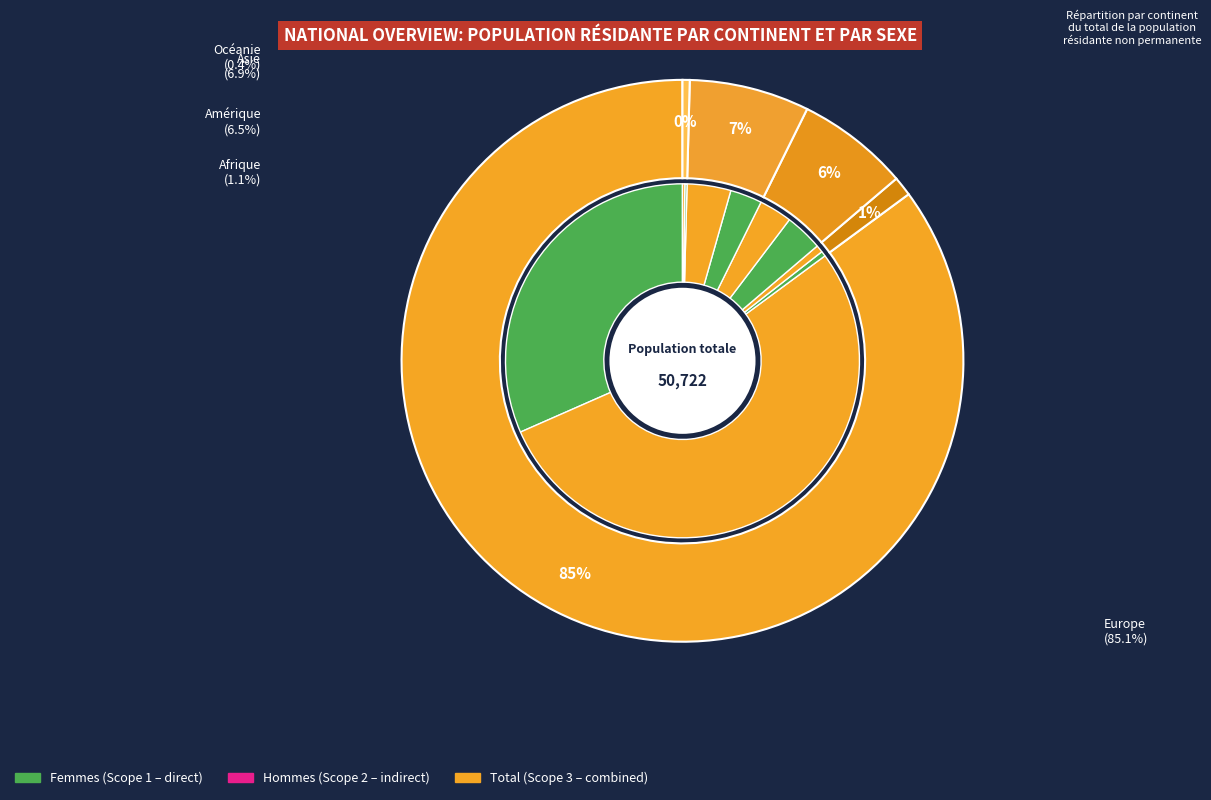

To the nearest percent, what is the difference between the Europe and Amérique slice percentages?

79%